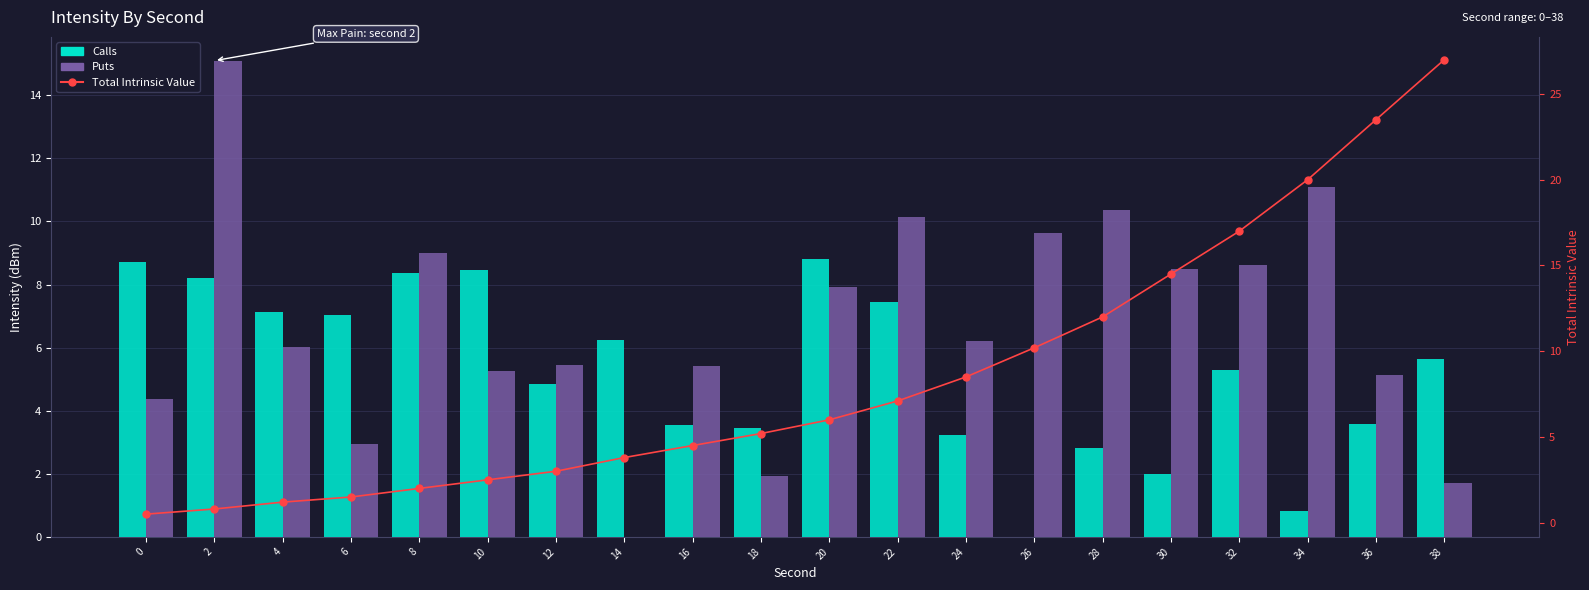

Is it true that Calls equals 5.6 at 36?

False